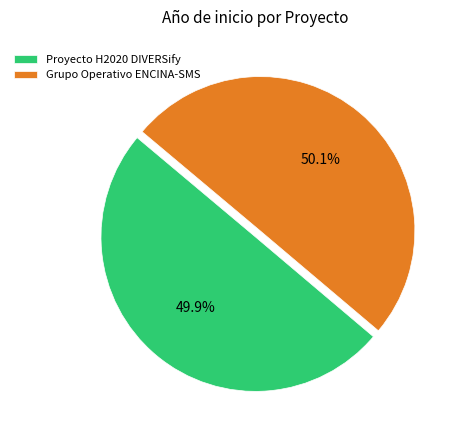

Do Grupo Operativo ENCINA-SMS and Proyecto H2020 DIVERSify together represent more than half of the pie?

Yes